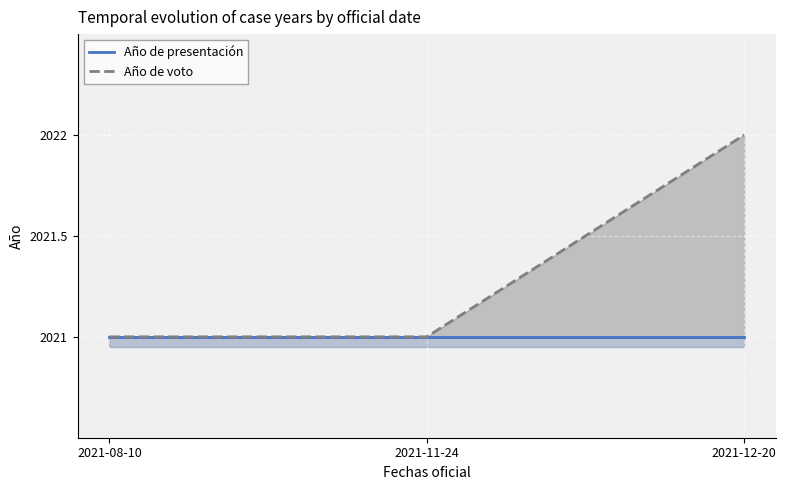

At how many categories does at least one series exceed 2021?

1